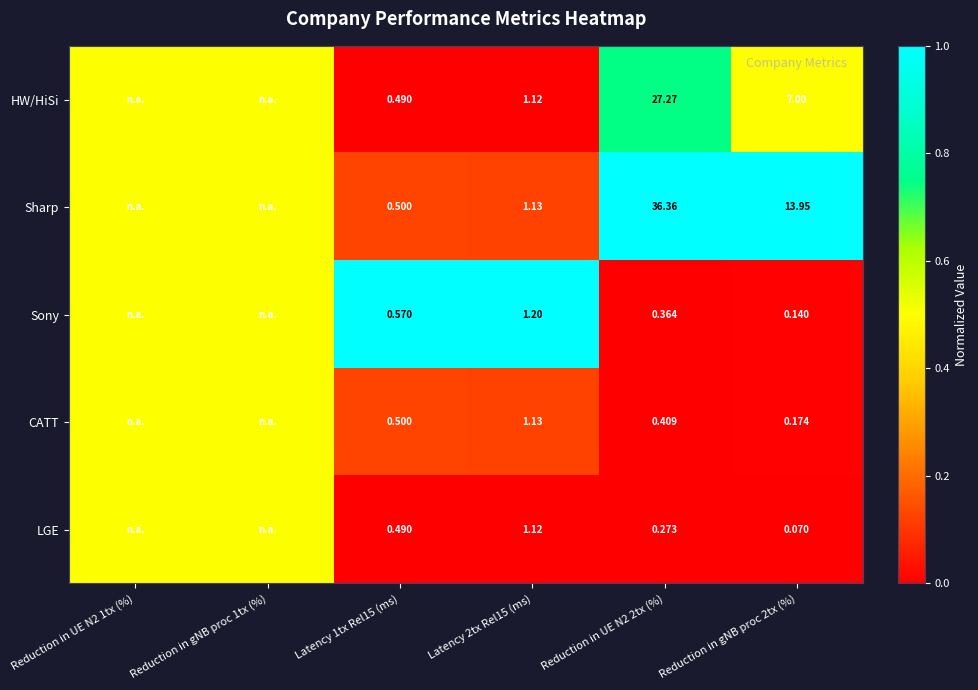

At Reduction in gNB proc 2tx (%), list the series in order from largest to smallest.

Sharp, HW/HiSi, CATT, Sony, LGE